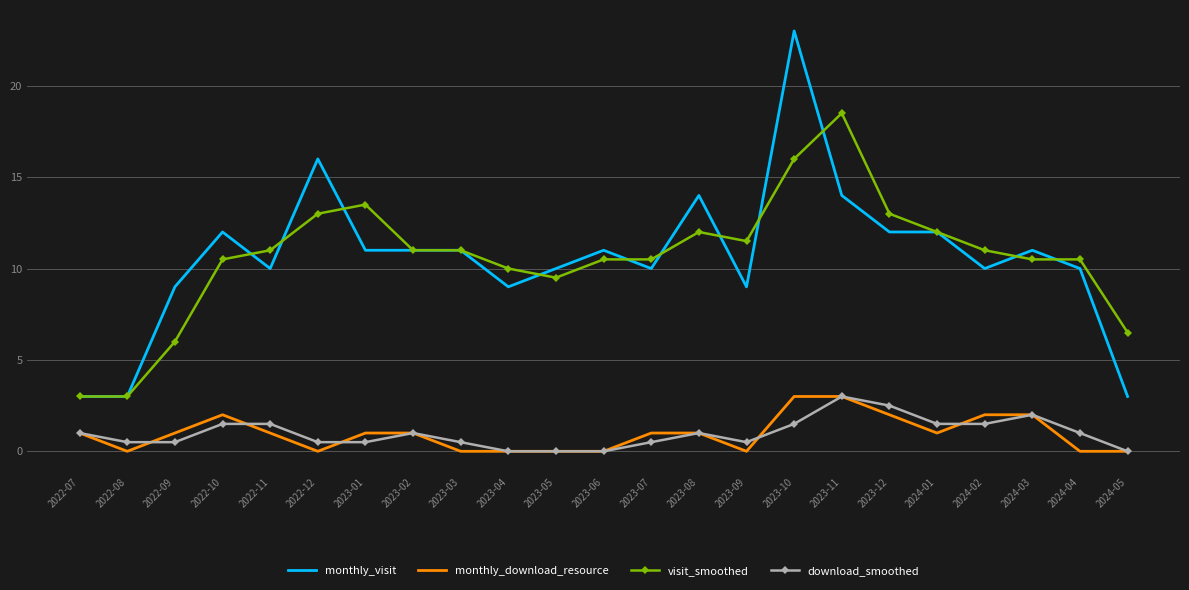

The value of visit_smoothed at 2023-05 is 9.5. True or false?

True